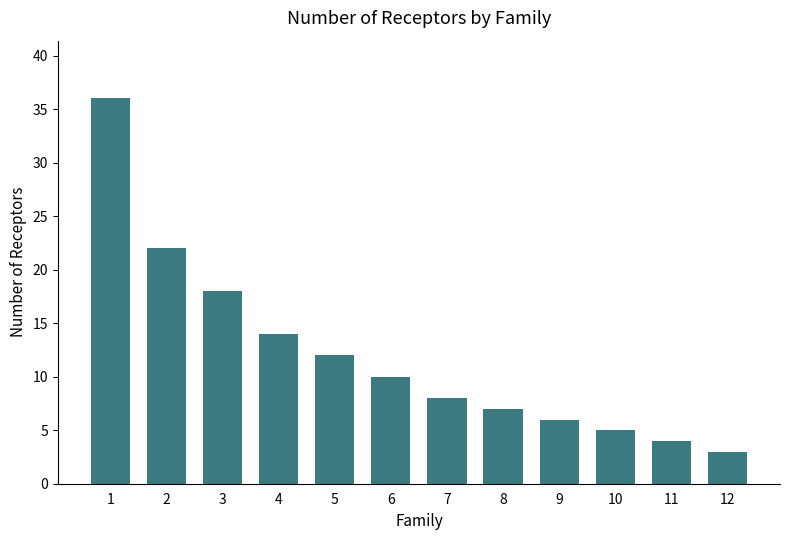

Reading left to right, transcribe all the data shown in this chart.

1=36	2=22	3=18	4=14	5=12	6=10	7=8	8=7	9=6	10=5	11=4	12=3